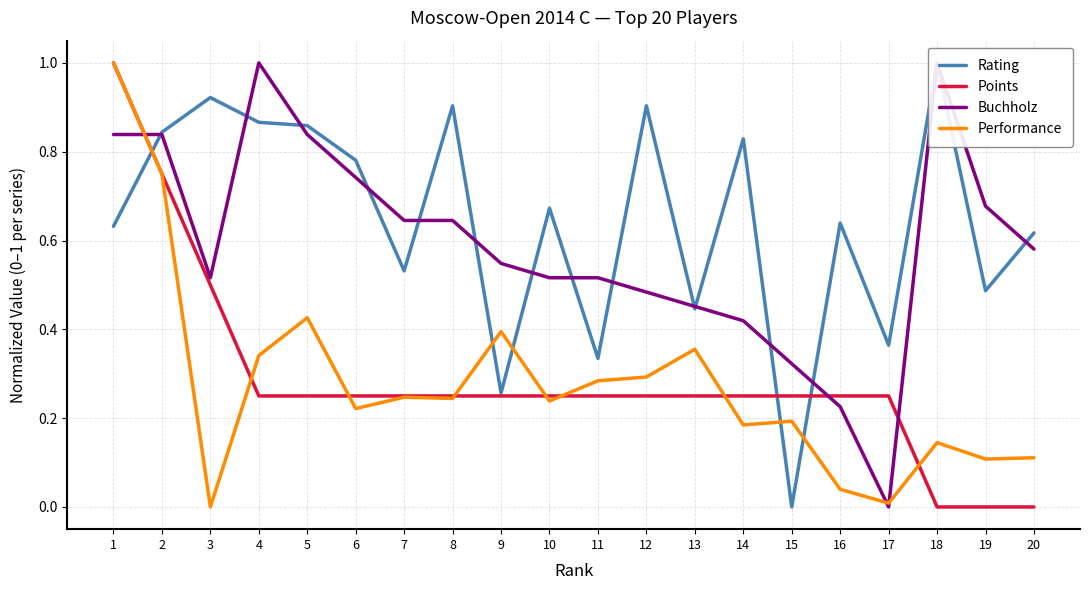

True or false: Buchholz has a value of 0.2 at 4.

False